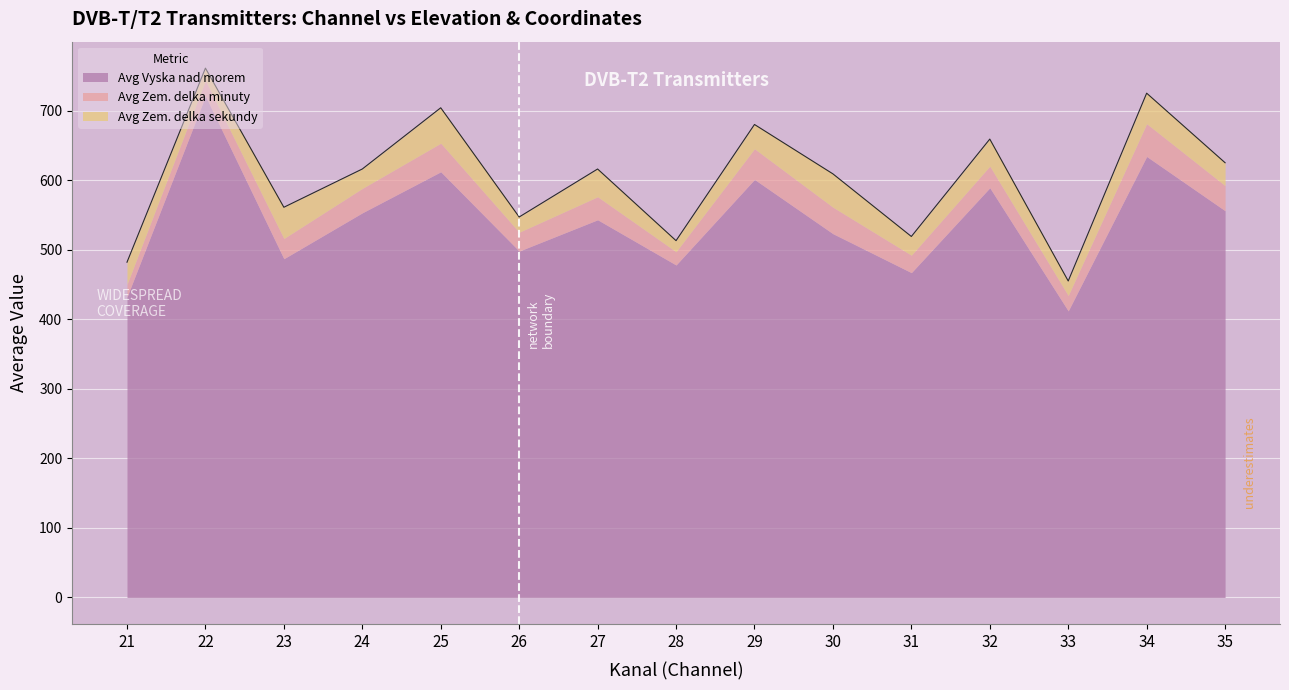

At which label does Avg Zem. delka sekundy reach its peak?

25